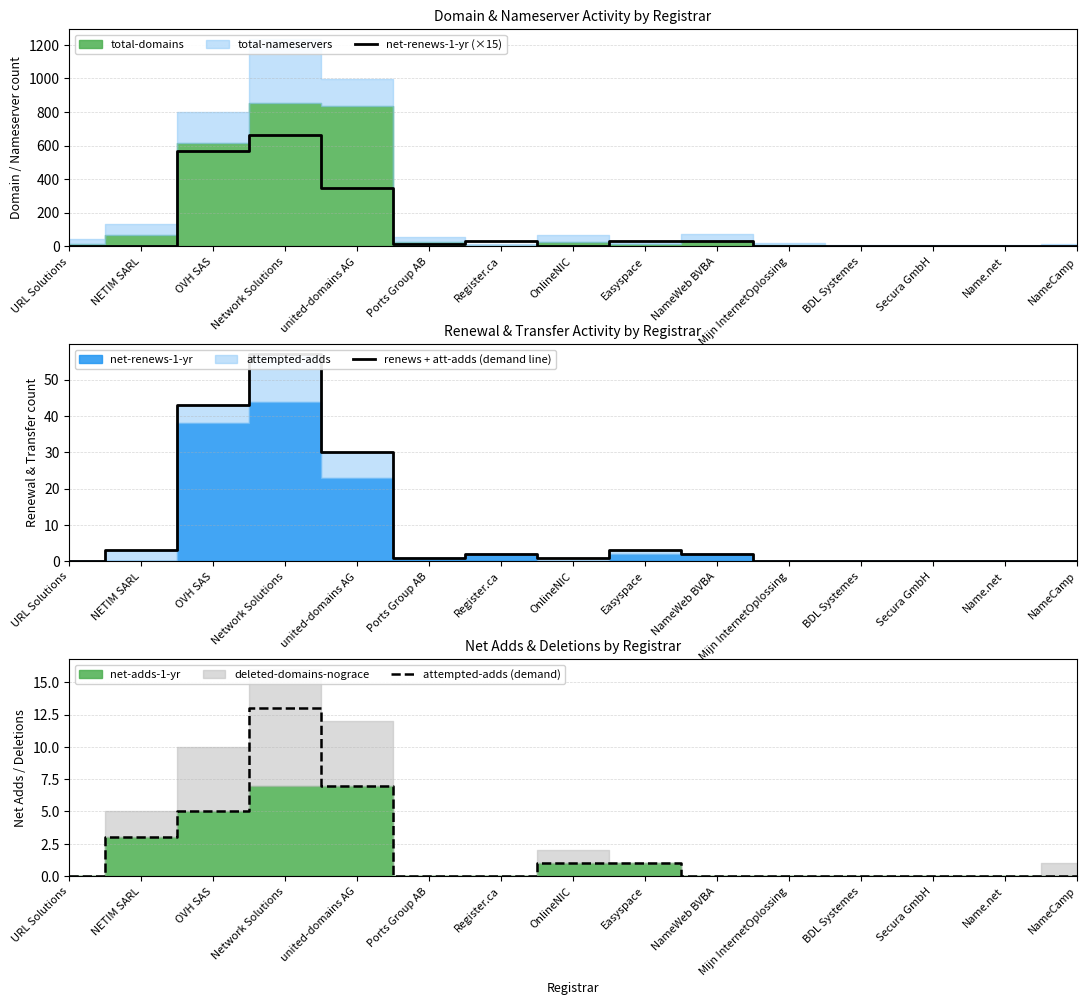

What is the total value across all series at Network Solutions?

730